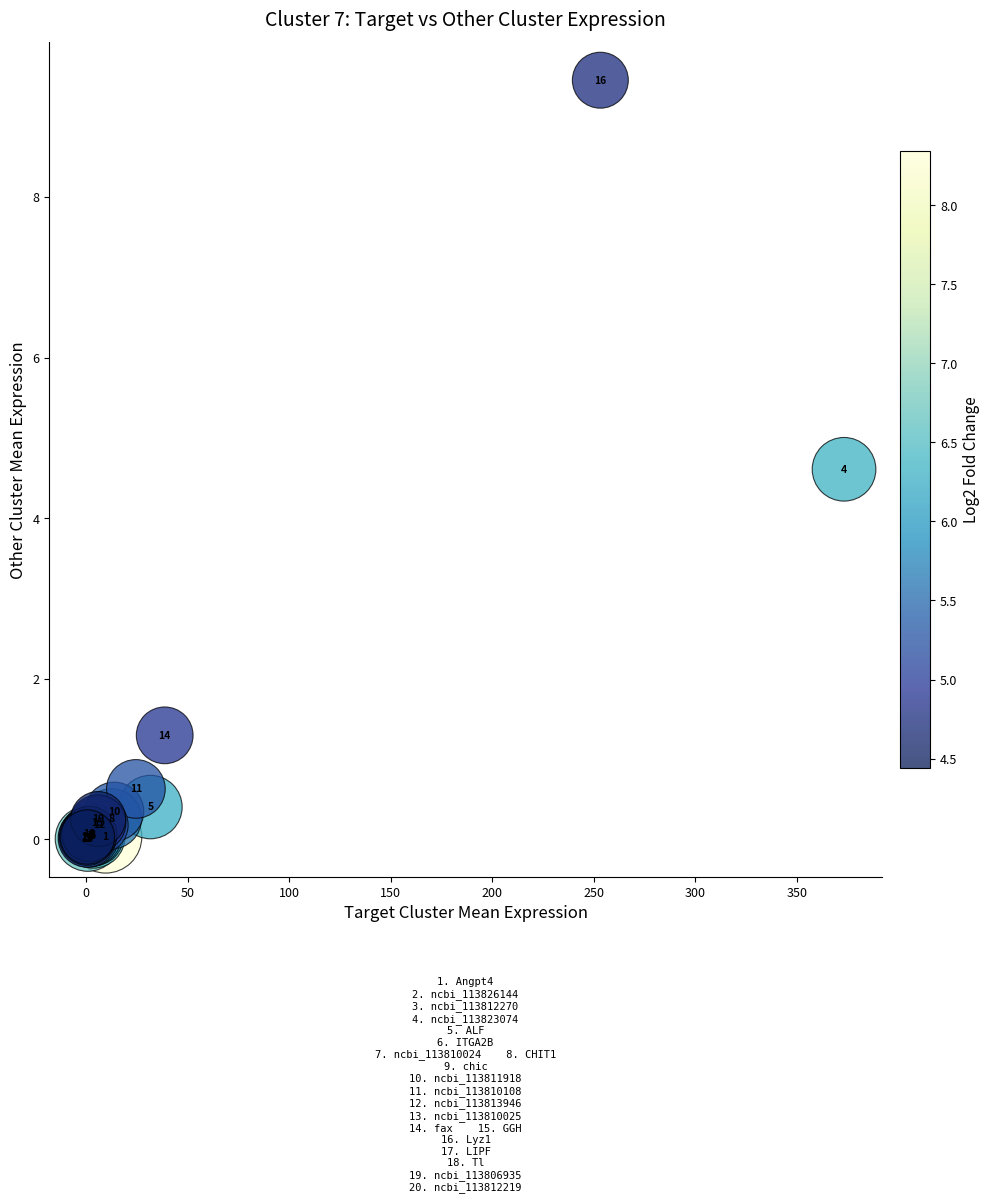

What Y value in the scatter plot is closest to 4?

4.6